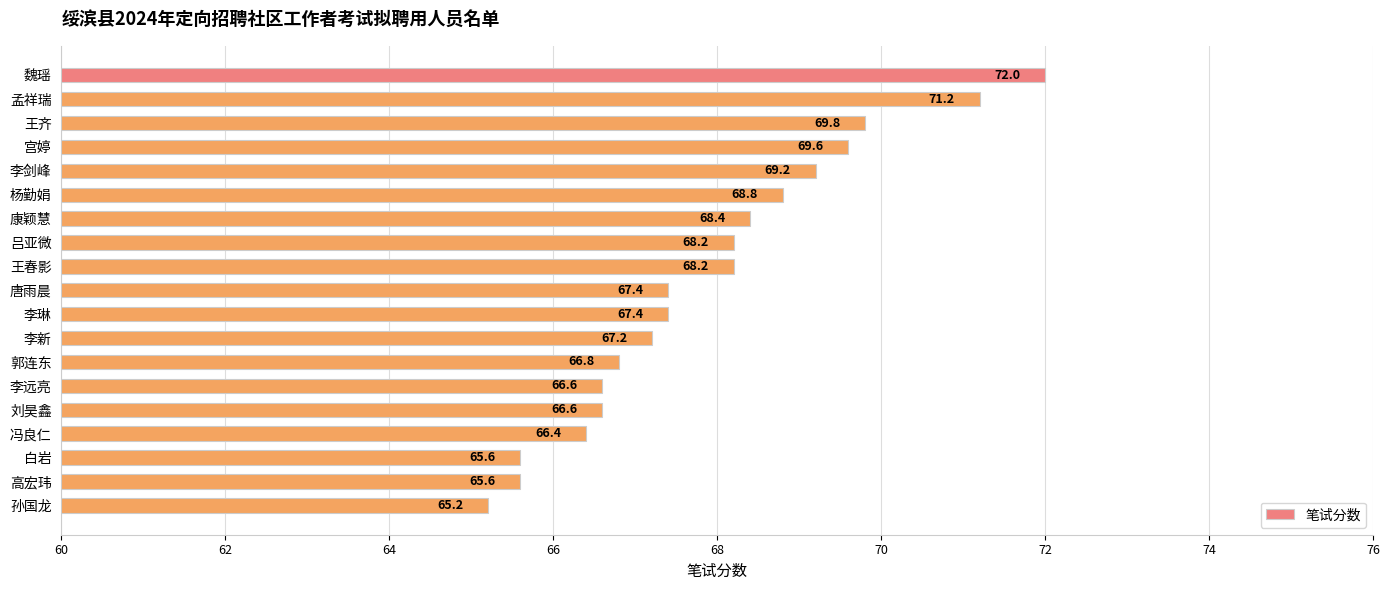

How many bars are there in total?

19